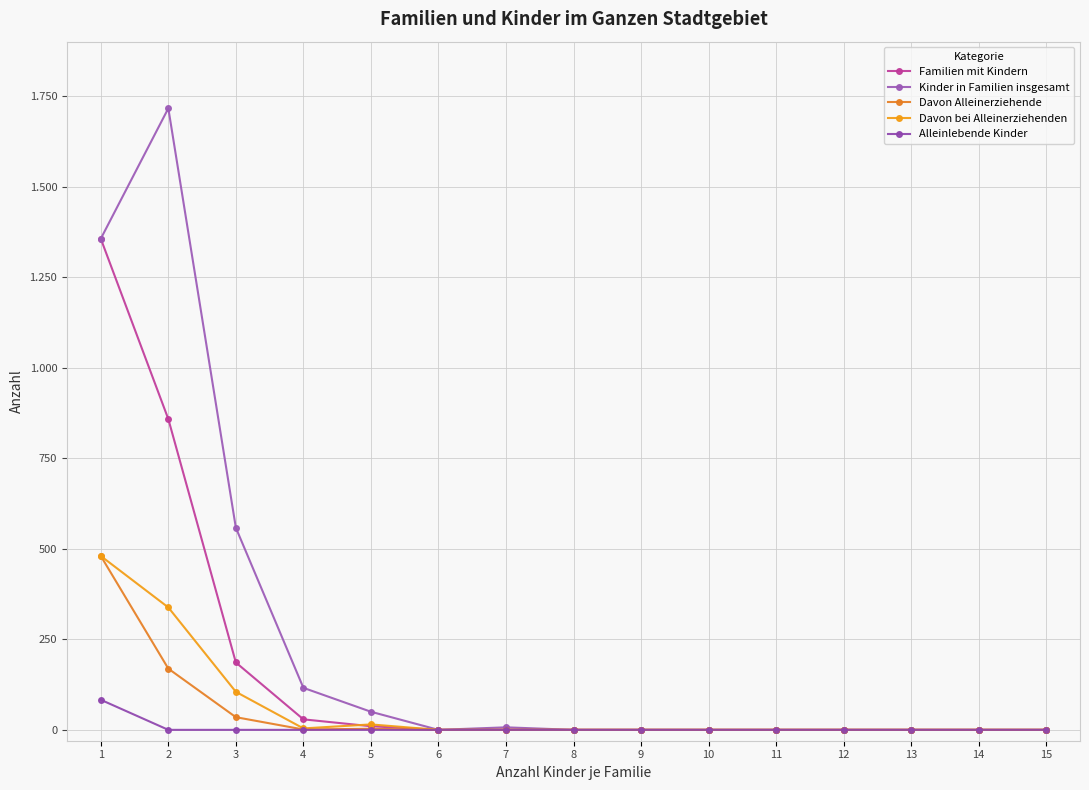

Is this an area chart (filled region under the line)?

No